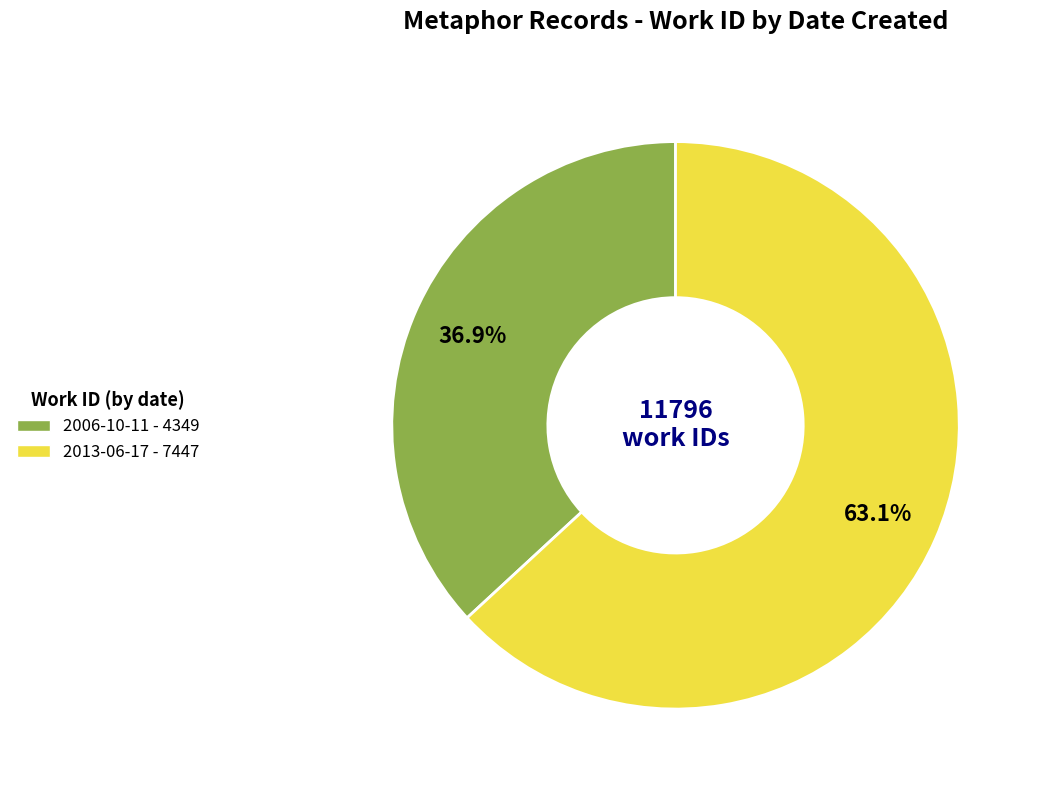

To the nearest percent, what is the difference between the largest and smallest slice percentages?

26%